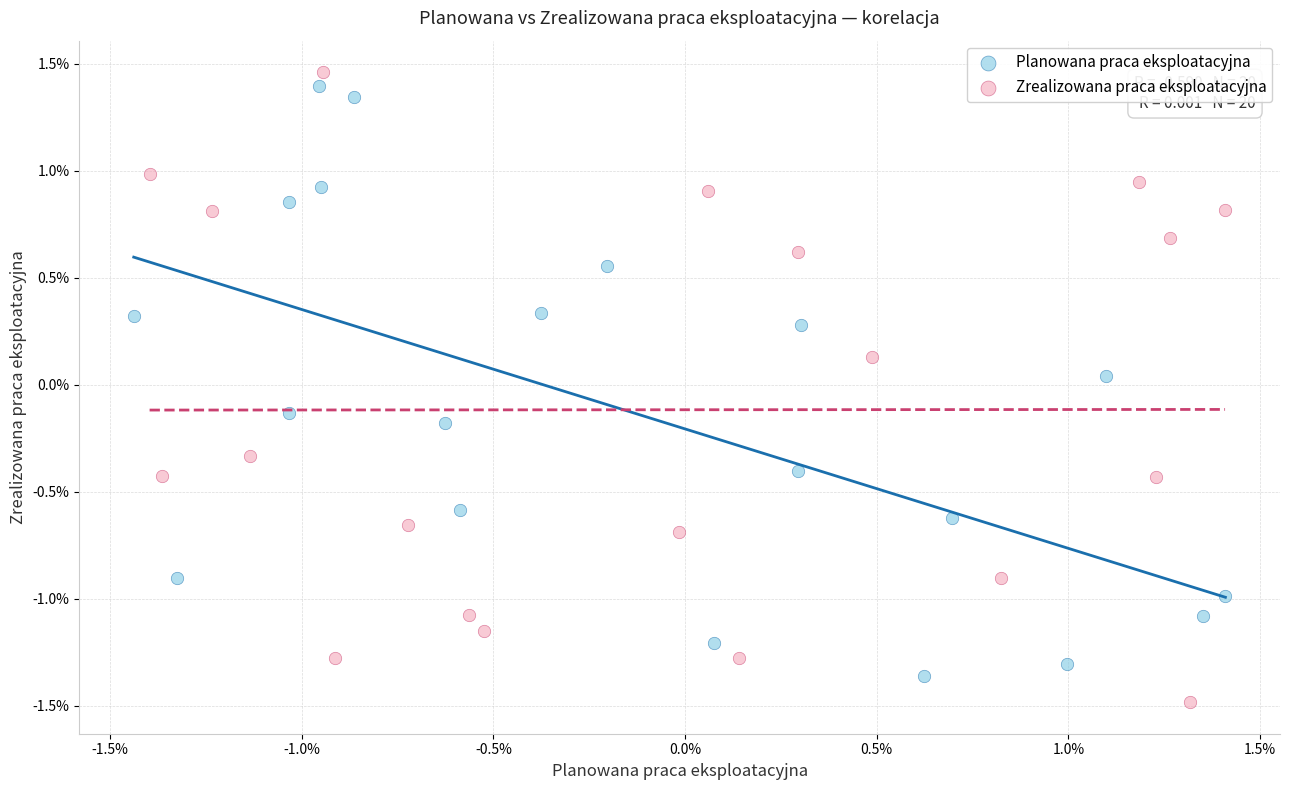

What are all the series names shown in the legend?

Planowana praca eksploatacyjna, Zrealizowana praca eksploatacyjna